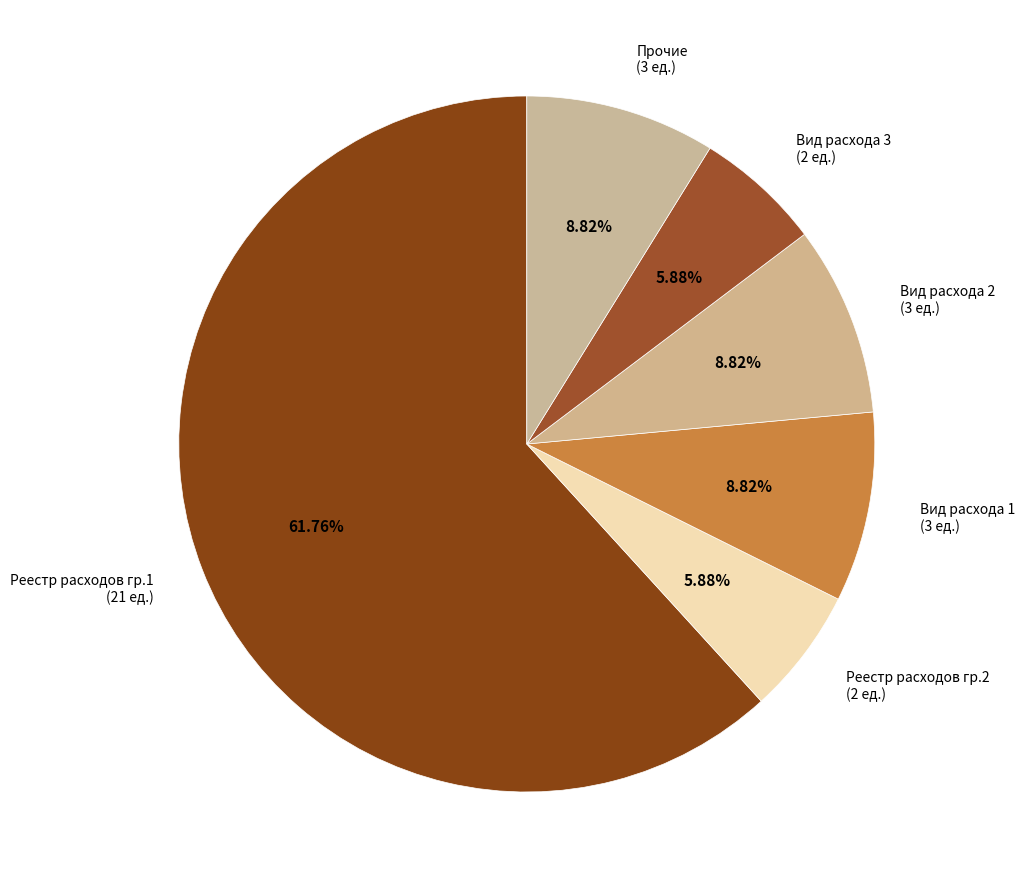

Do Вид расхода 2 (3 ед.) and Прочие (3 ед.) together represent more than half of the pie?

No